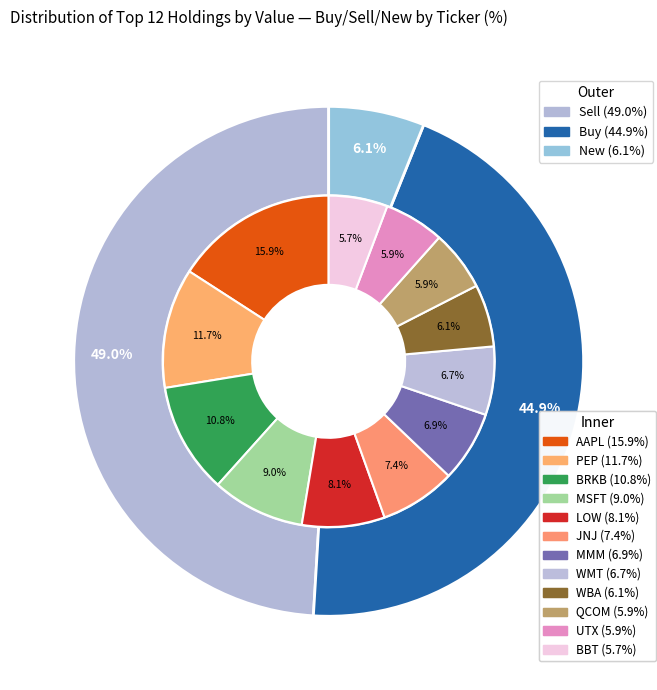

Count the number of slices in the pie.

12